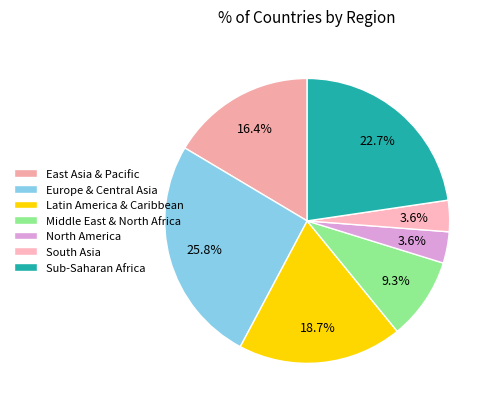

Count the number of slices in the pie.

7